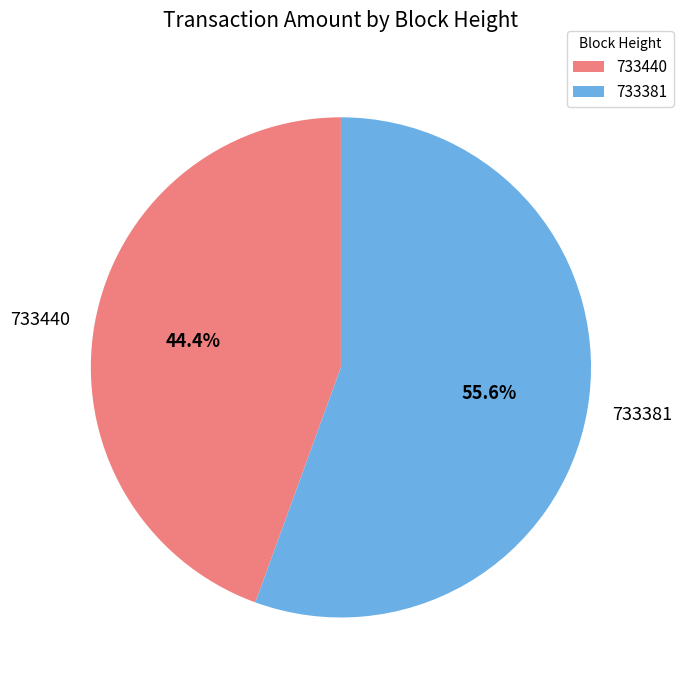

True or false: 733440 accounts for 57% of the total.

False